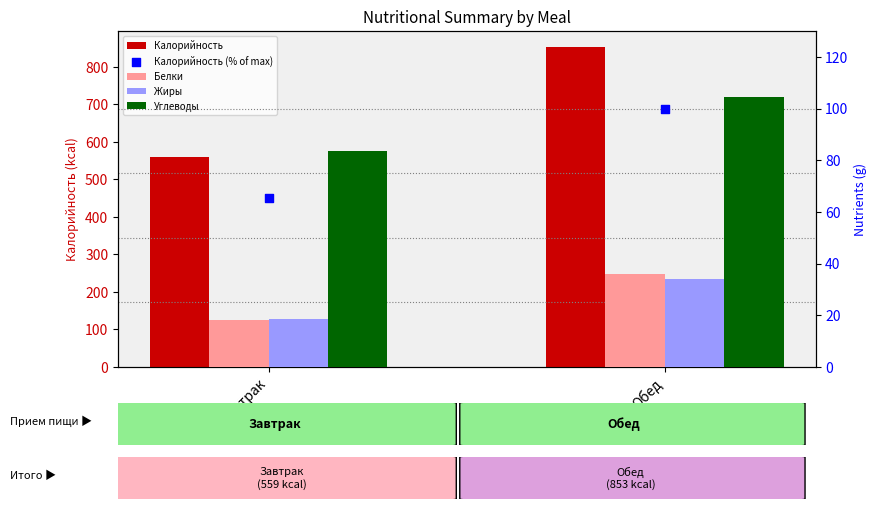

At how many categories does at least one series exceed 529?

2